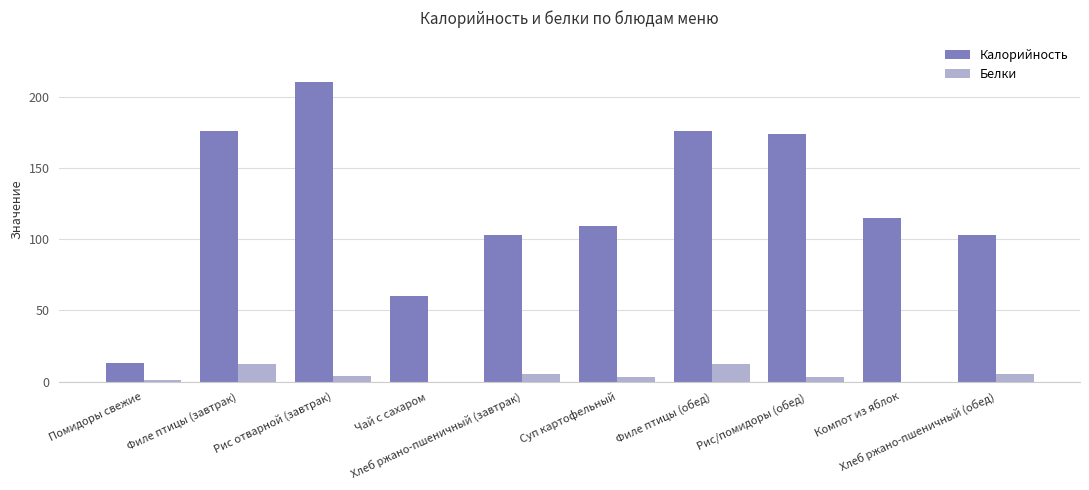

What is the sum of all Белки values?

45